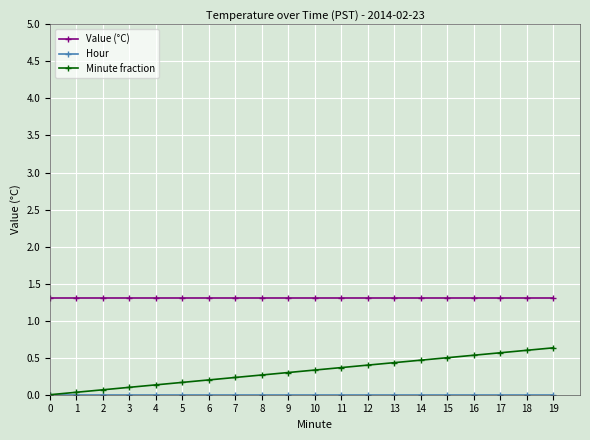

True or false: Minute fraction and Value (°C) cross at least once.

False